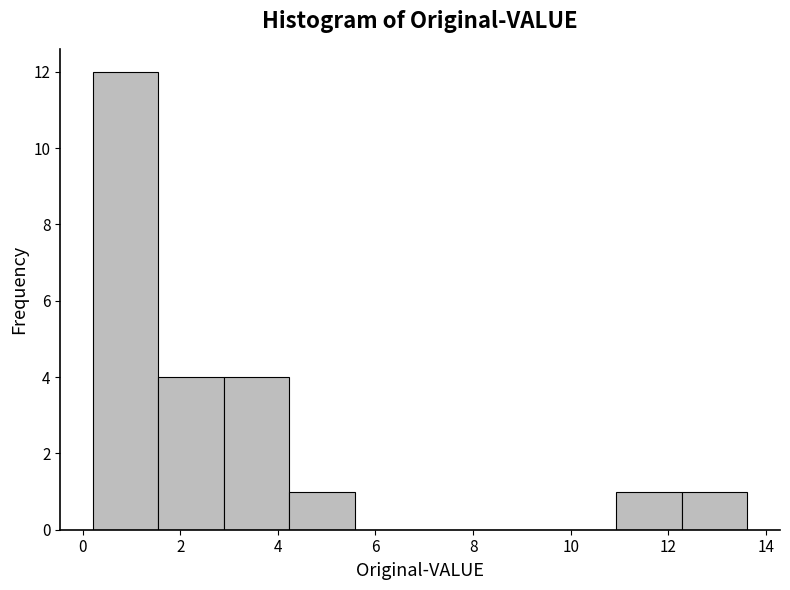

What is the height of the bar covering 11.0 to 12.2 on the x-axis? Neither the bar edges nor the heights are printed on the chart, so give them approximately, as read against the axes.

1